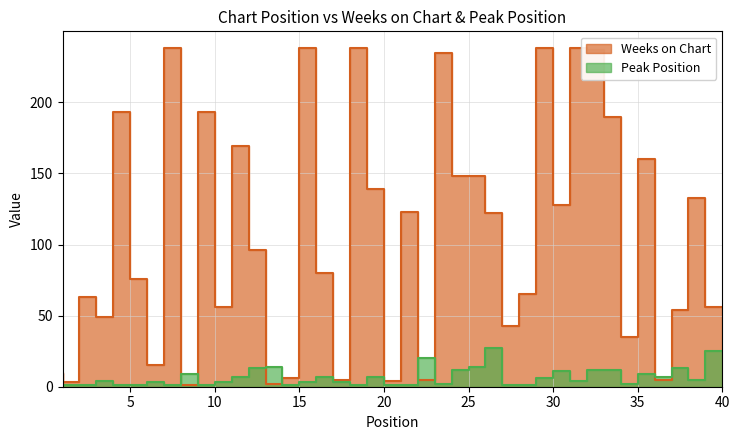

Is it true that Peak Position equals 6 at 30?

True